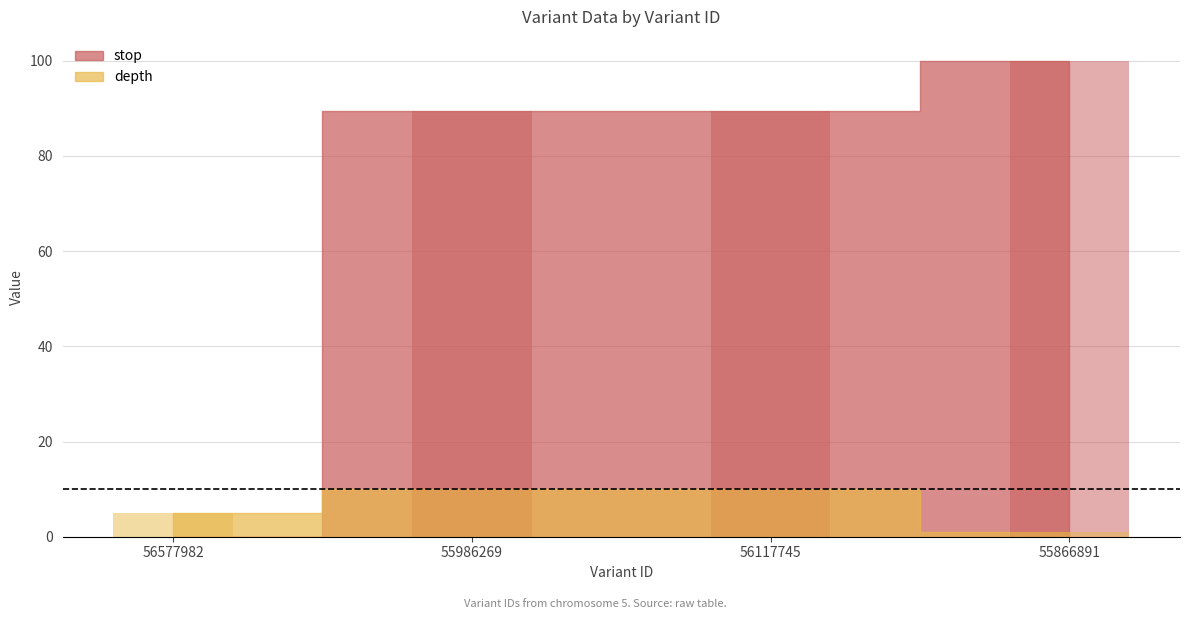

What is the spread (max minus min) of values at 56577982?

5.0